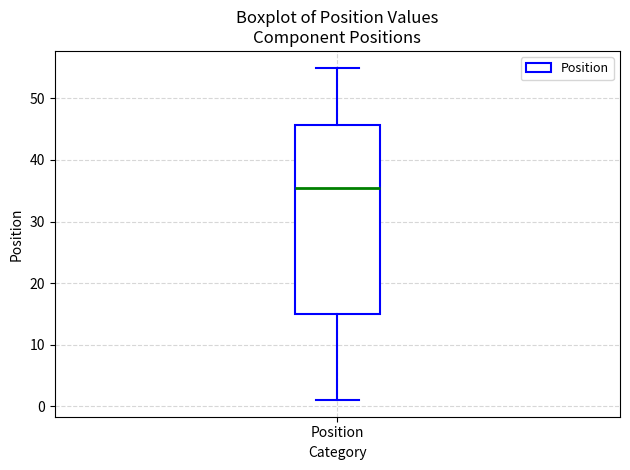

Where is the lower edge of the box for Position on the y-axis? The values are not printed on the chart, so give them approximately, as read against the axis.

15